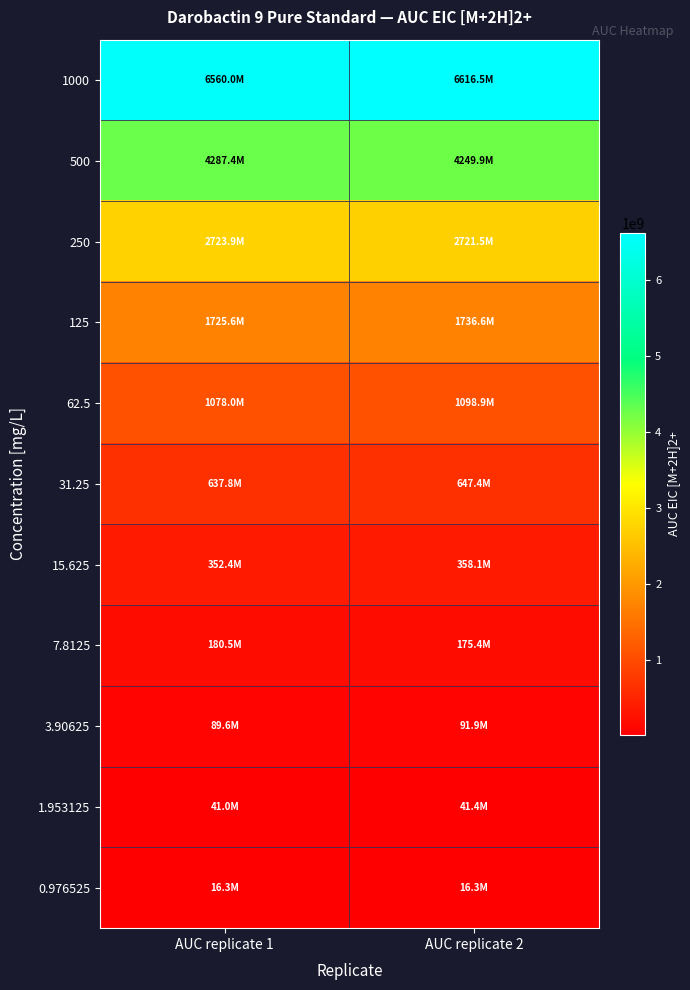

What is the spread (max minus min) of values at AUC replicate 2?

6600214841